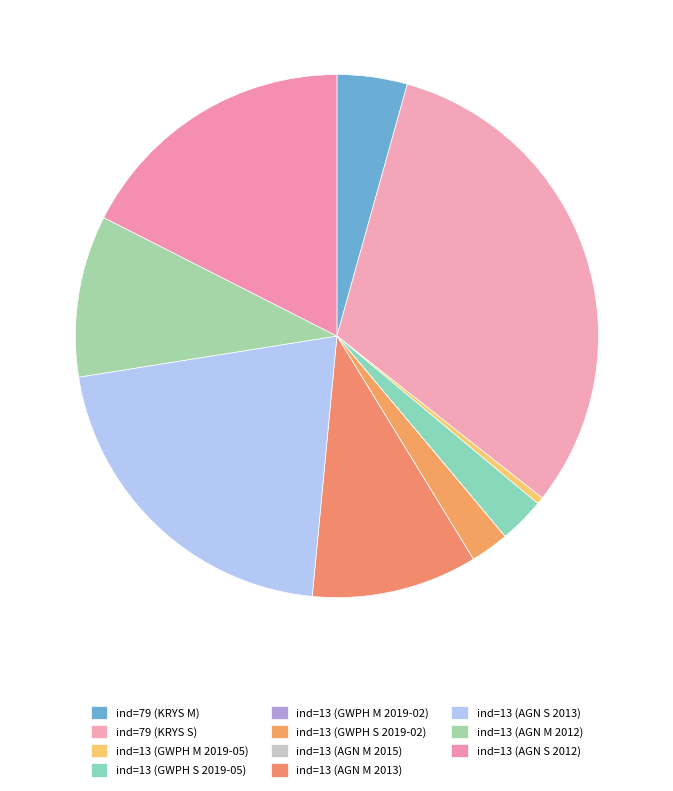

What is the ratio of the value at ind=13 (GWPH S 2019-05) to the value at ind=13 (AGN S 2013)?

0.1